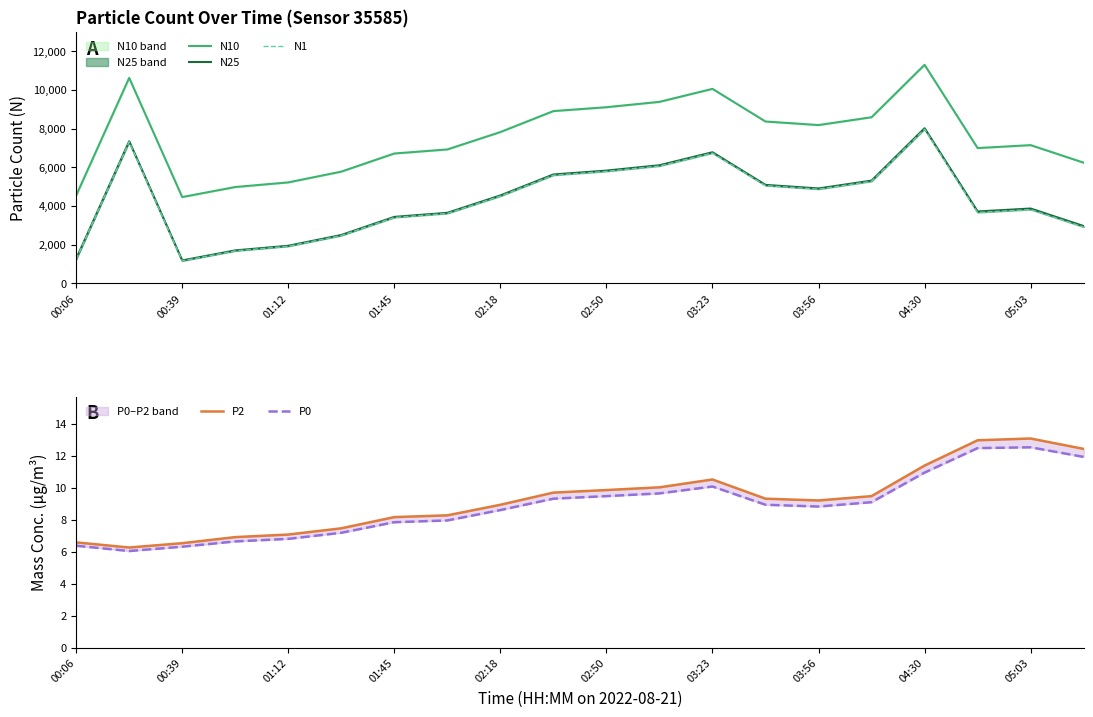

Which series changed the most between 02:50 and 03:23?

N10